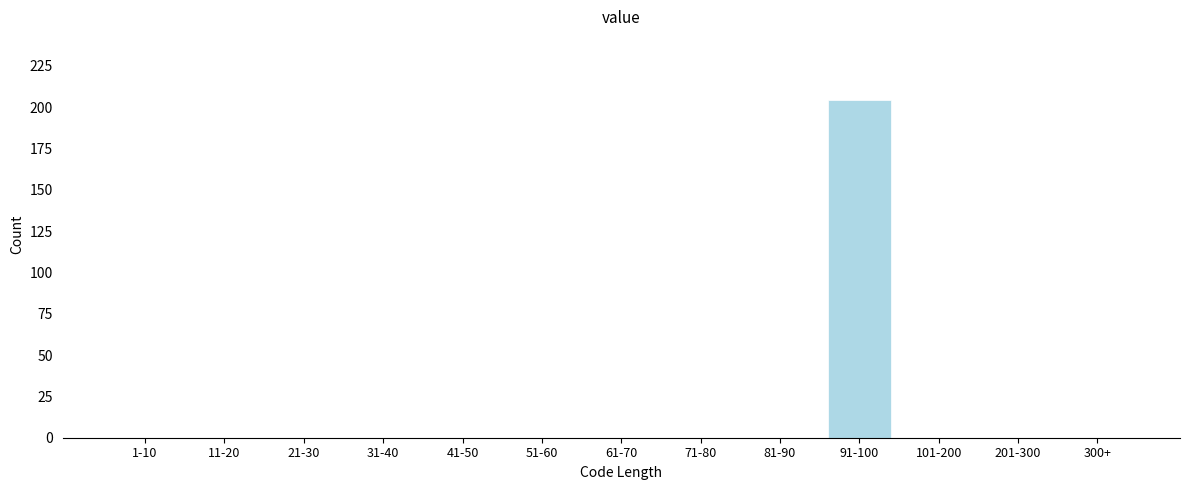

Reading left to right, extract all data points from this chart.

1-10=0	11-20=0	21-30=0	31-40=0	41-50=0	51-60=0	61-70=0	71-80=0	81-90=0	91-100=204	101-200=0	201-300=0	300+=0